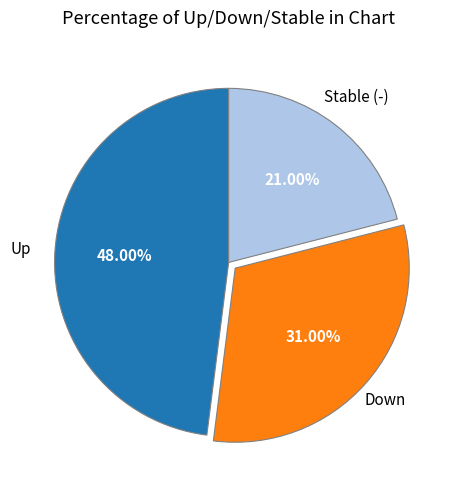

Is there any slice that represents more than half of the pie?

No